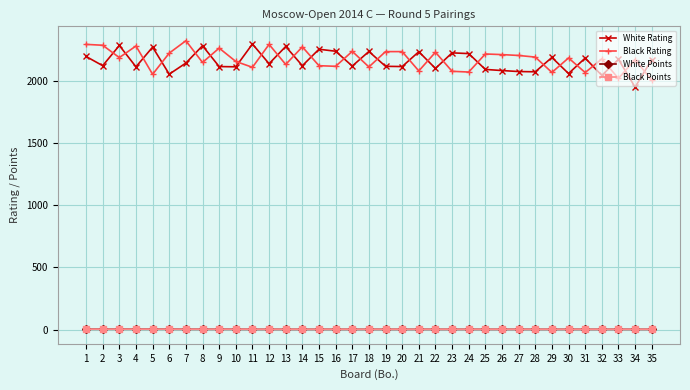

What is the sum of all White Rating values?

75368.0